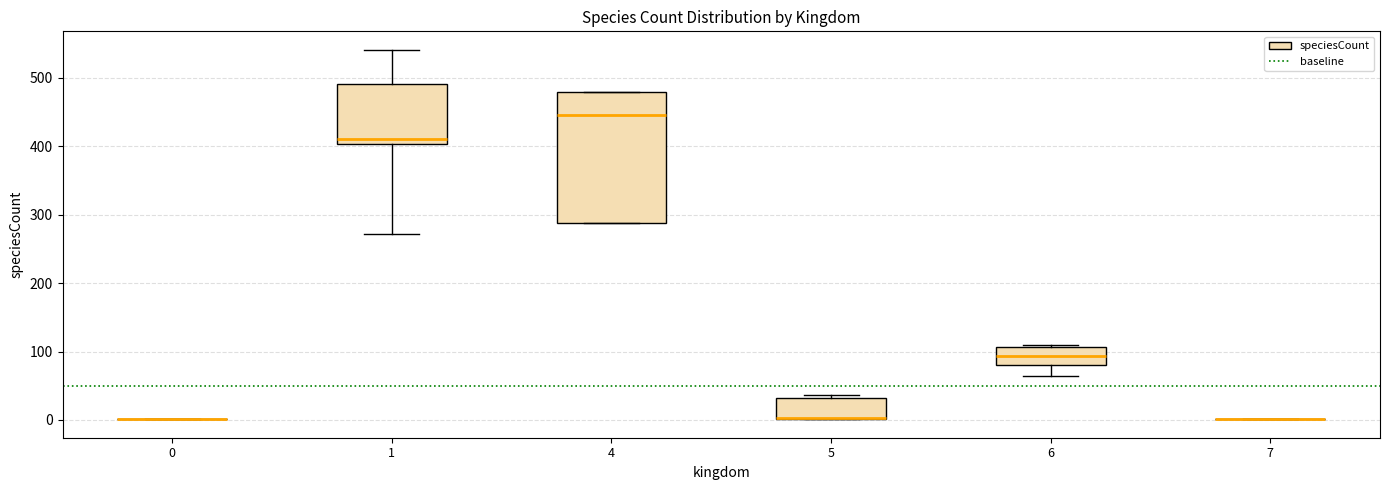

Reading left to right, transcribe this box plot: for each box, give where its median line is, the range the box spans, and where its two whiskers end, as read against the y-axis. The values are not printed on the chart, so give them approximately, as read against the axis.

0: box collapsed to a line at 0, whiskers 0 to 0
1: median 410, box 400 to 490, whiskers 270 to 540
4: median 450, box 290 to 480, whiskers 290 to 480
5: median 0 (drawn on the box's lower edge), box 0 to 30, whiskers 0 to 40
6: median 90, box 80 to 110, whiskers 60 to 110 (just above the box's upper edge)
7: box collapsed to a line at 0, whiskers 0 to 0